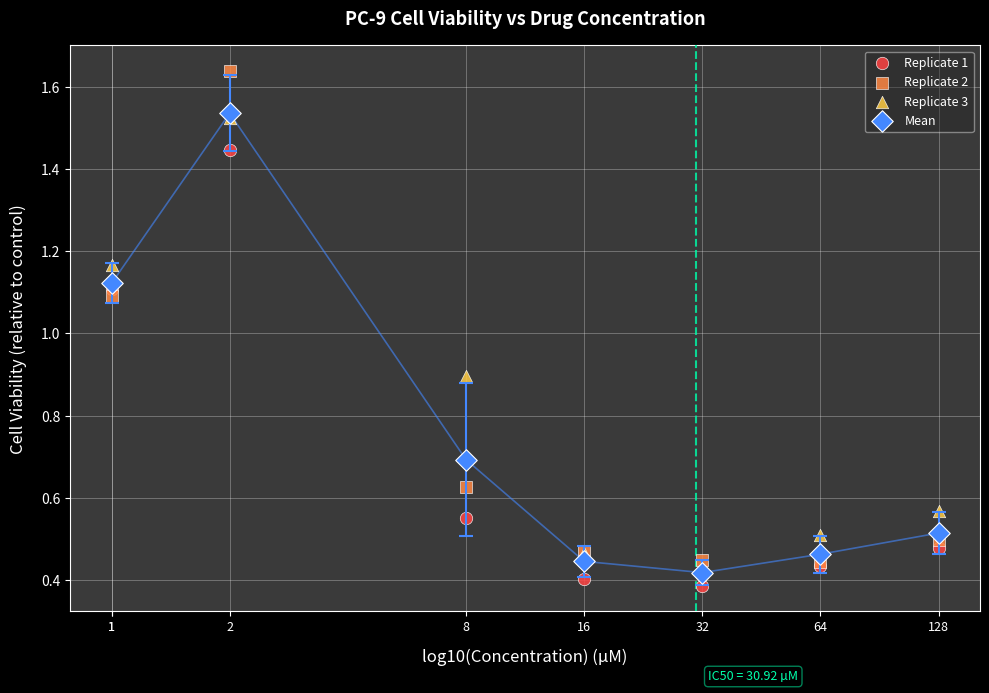

Which series reaches the maximum Y coordinate?

Replicate 2